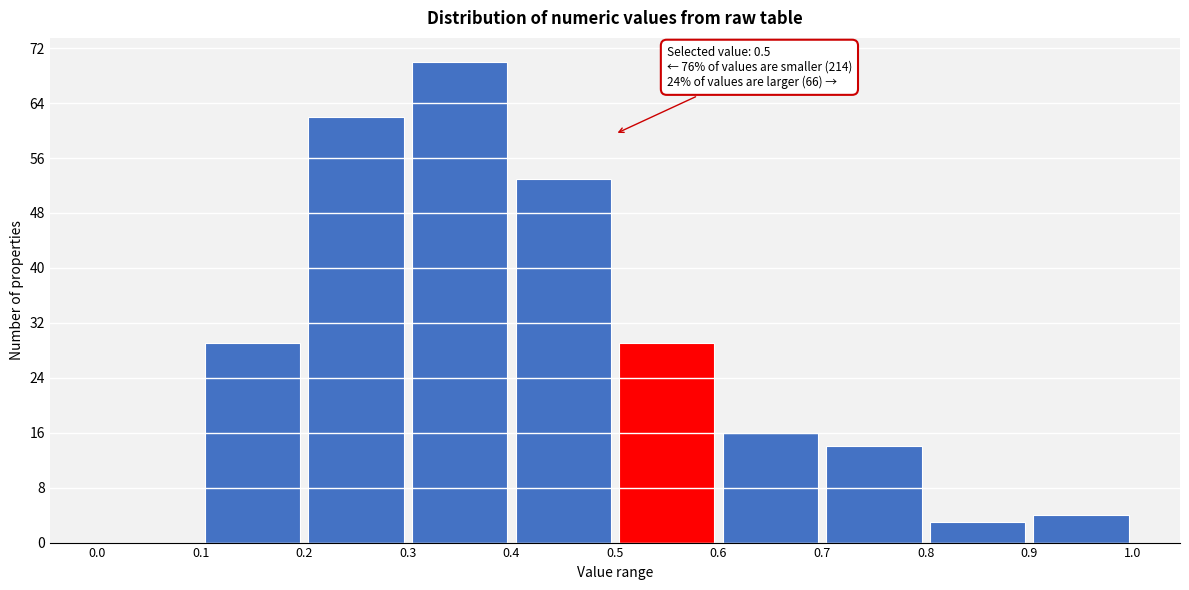

Over which range of the x-axis is the bar tallest?

0.3 to 0.4